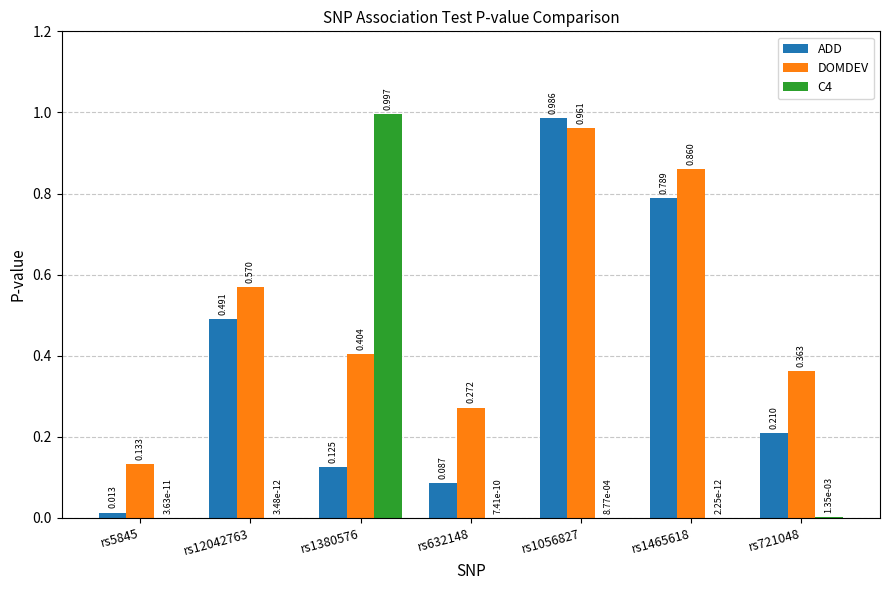

What are all the series names shown in the legend?

ADD, DOMDEV, C4